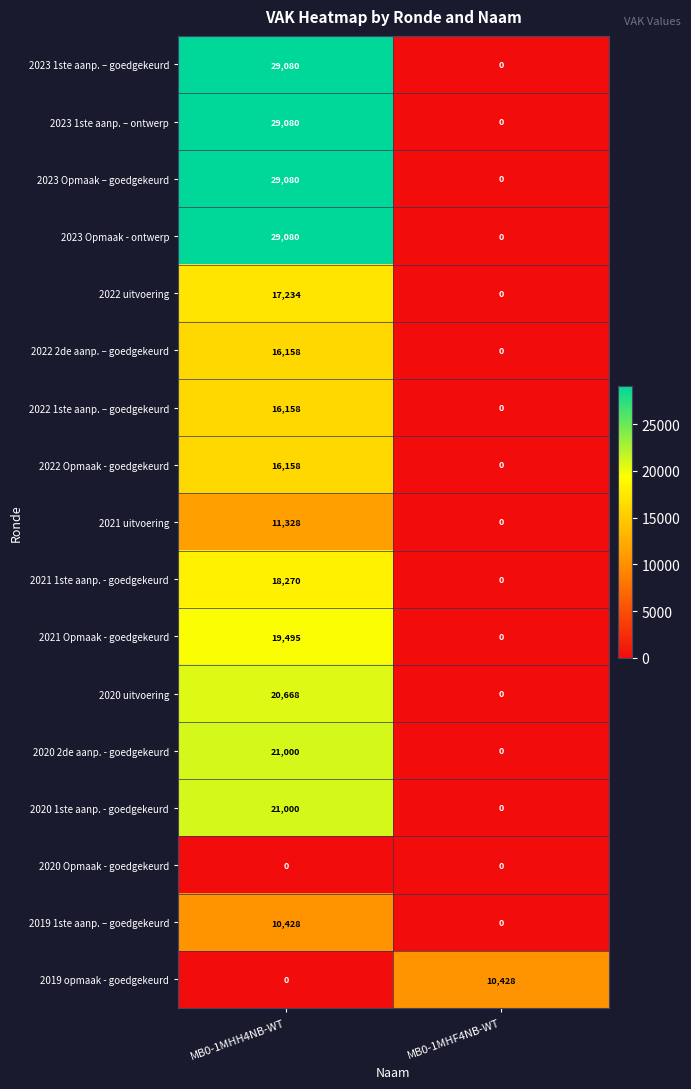

The 2021 Opmaak - goedgekeurd series shows 0 at MB0-1MHF4NB-WT. True or false?

True